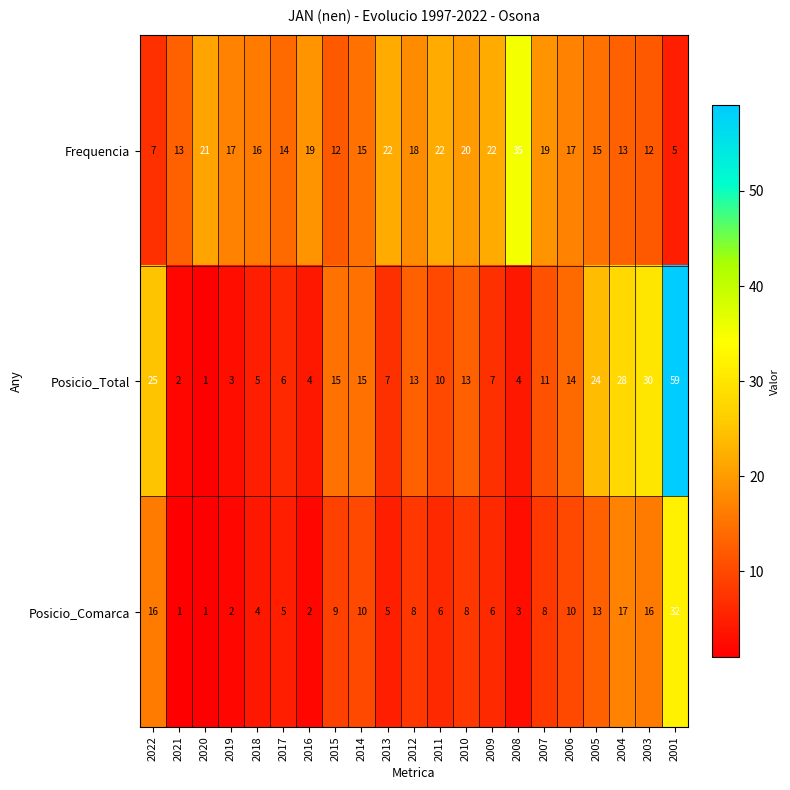

Rank the series at 2013 from highest to lowest value.

Frequencia, Posicio_Total, Posicio_Comarca